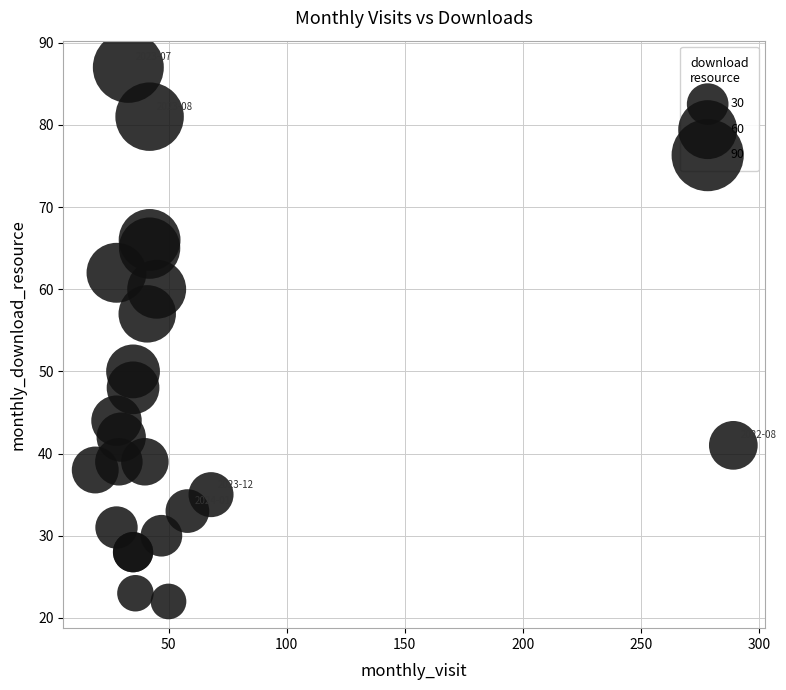

What Y value in the scatter plot is closest to 54?

57